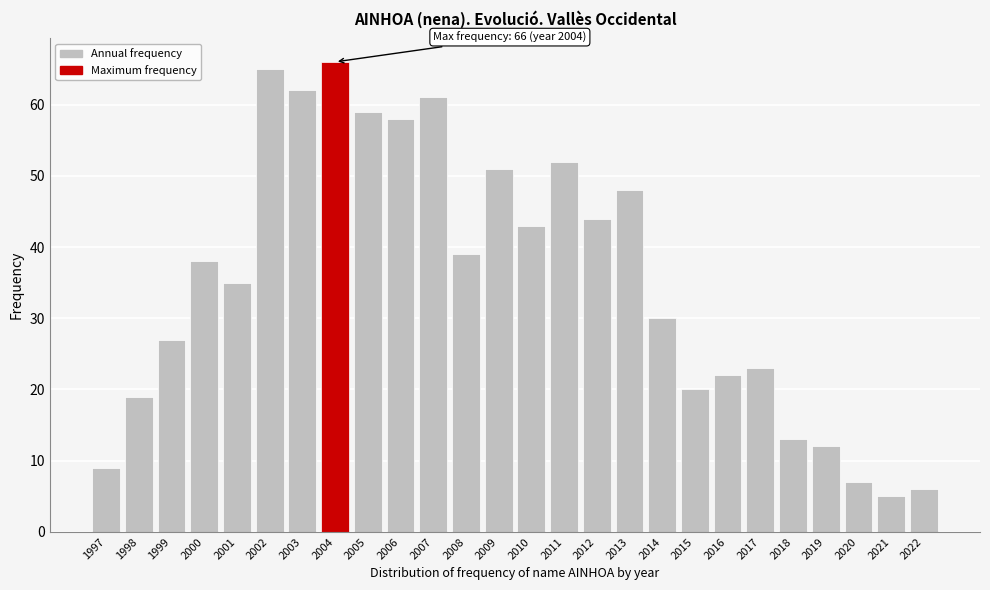

Reading left to right, list all the values displayed in this chart.

1997=9	1998=19	1999=27	2000=38	2001=35	2002=65	2003=62	2004=66	2005=59	2006=58	2007=61	2008=39	2009=51	2010=43	2011=52	2012=44	2013=48	2014=30	2015=20	2016=22	2017=23	2018=13	2019=12	2020=7	2021=5	2022=6